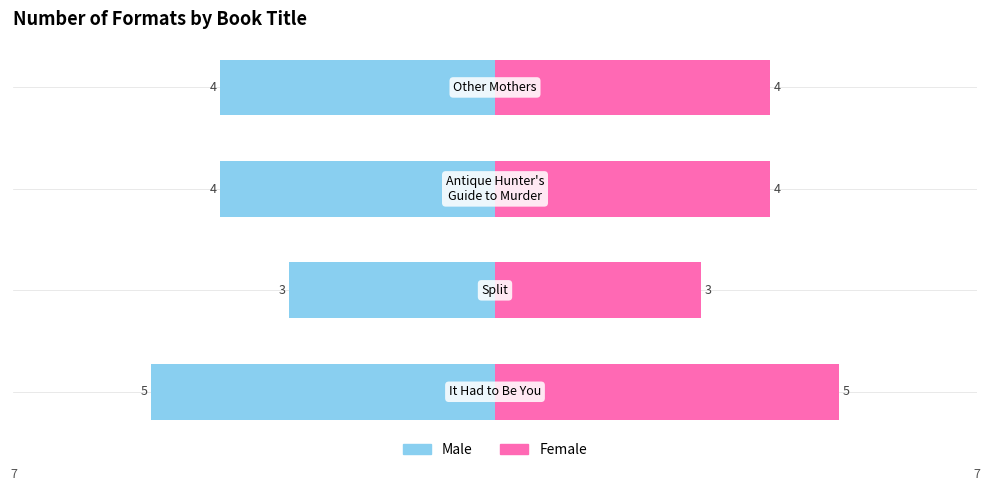

How many data points in Male are above -4?

1